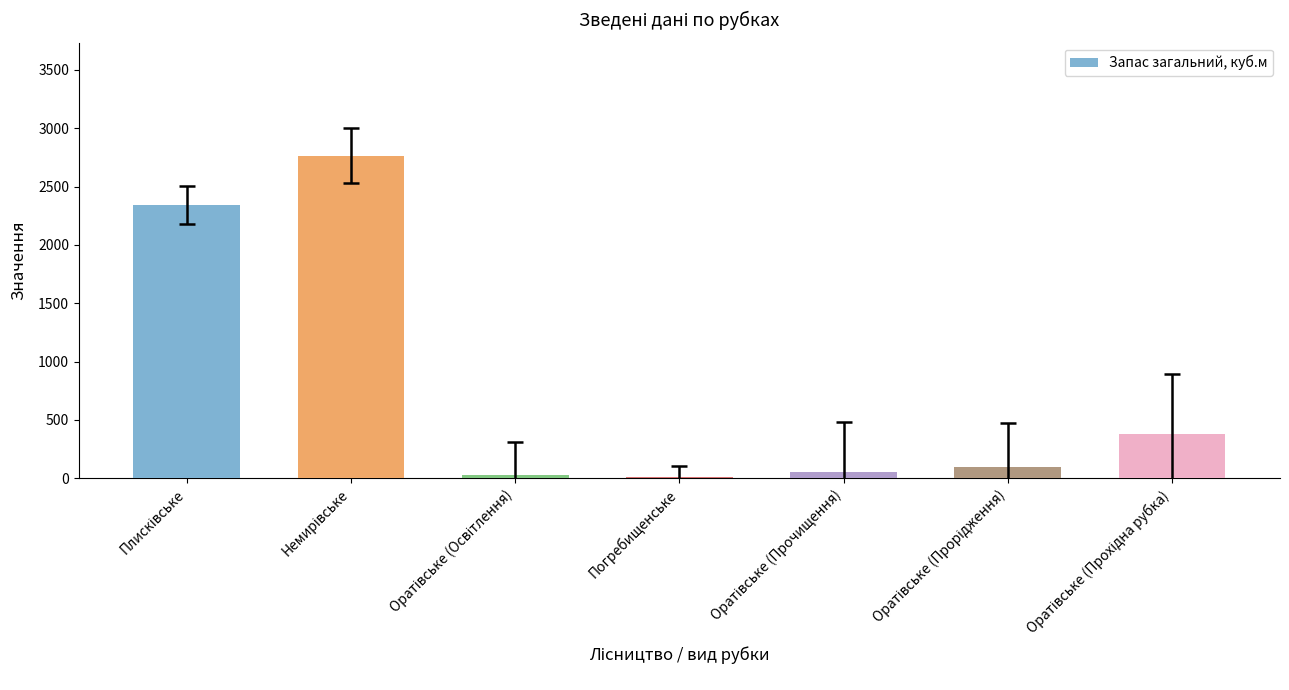

Reading left to right, extract all data points from this chart.

2339	2766	30	13	55	97	376